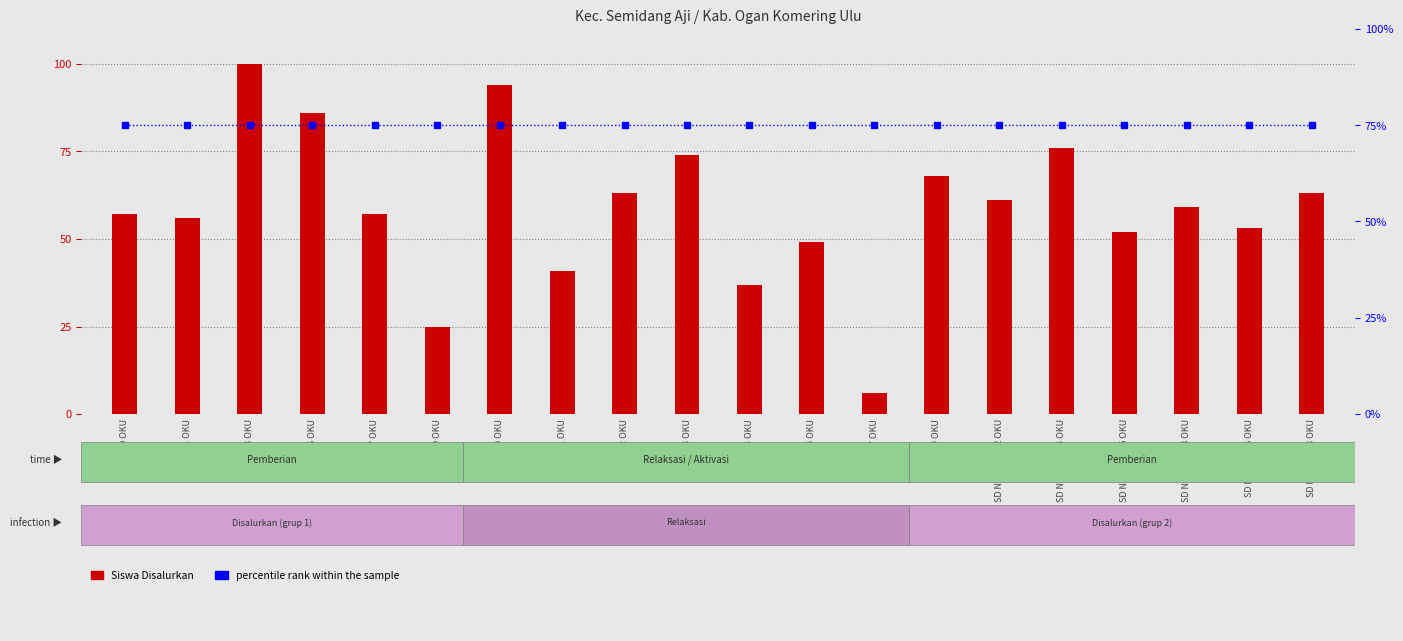

Which series has the widest spread of values?

Siswa Disalurkan